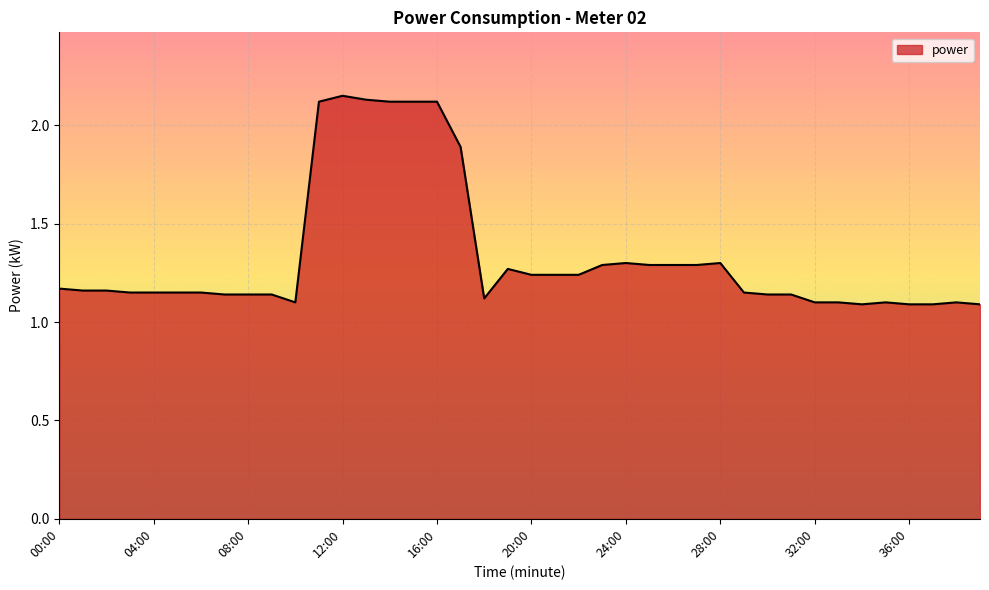

Does the chart have visible grid lines?

Yes